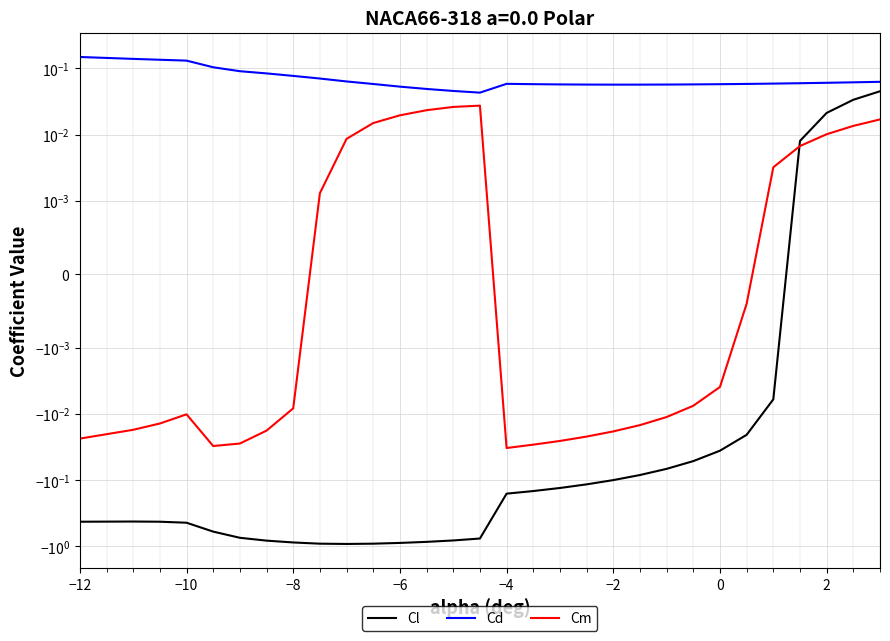

List the series in order of their peak value, lowest first.

Cm, Cl, Cd